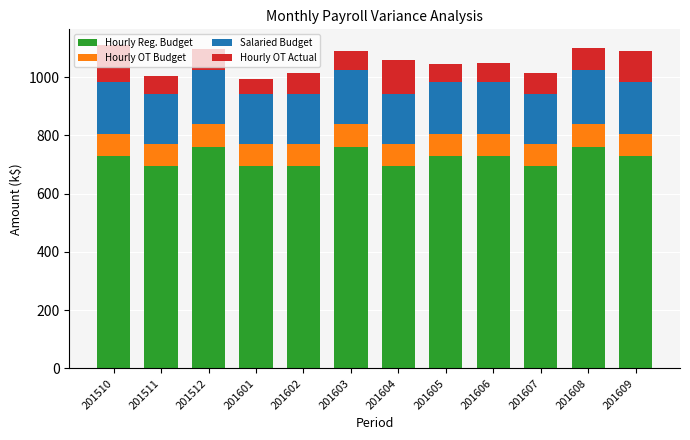

What is the sum of the Hourly Reg. Budget values at 201511 and 201602?

1391.6